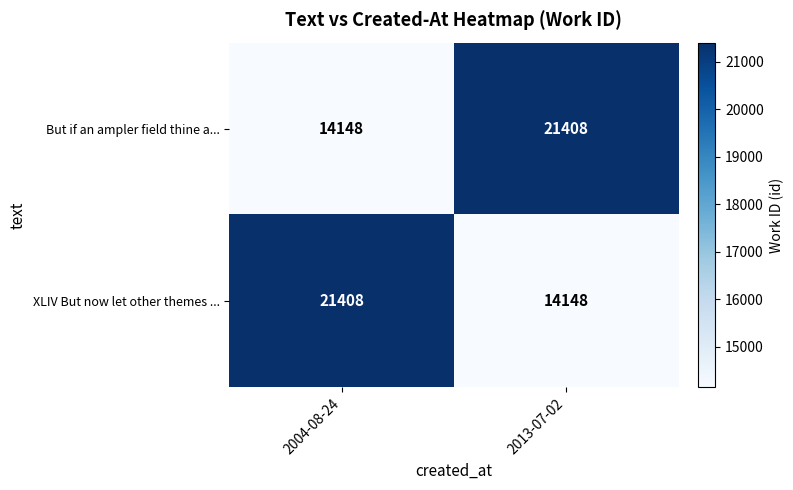

Reading left to right, what are all the values shown in this chart?

But if an ampler field thine a...: 14148	21408
XLIV But now let other themes ...: 21408	14148